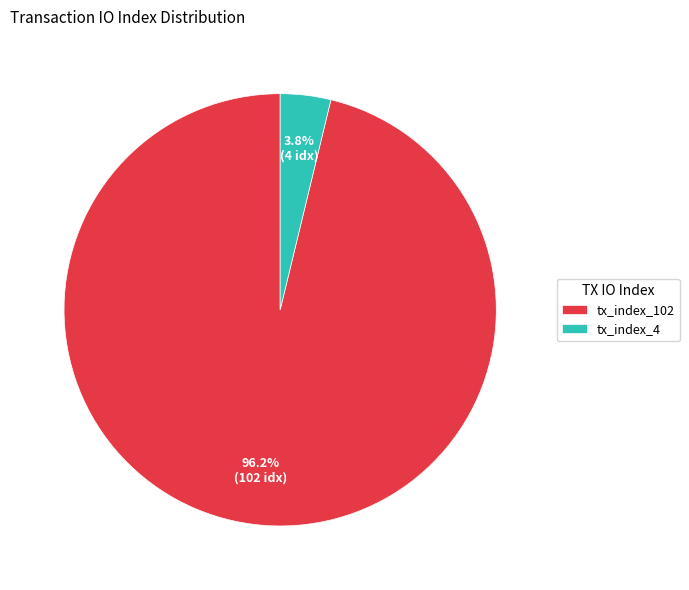

Which has a higher value, tx_index_4 or tx_index_102?

tx_index_102